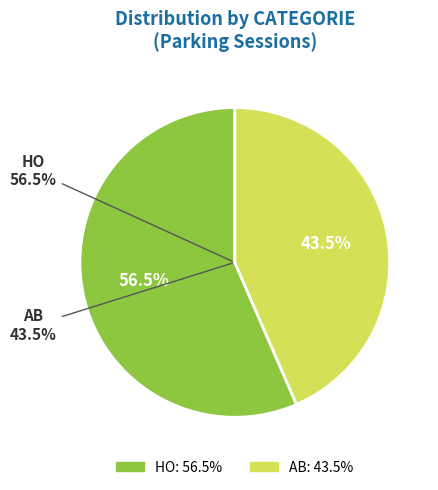

How many slices are in this pie chart?

2